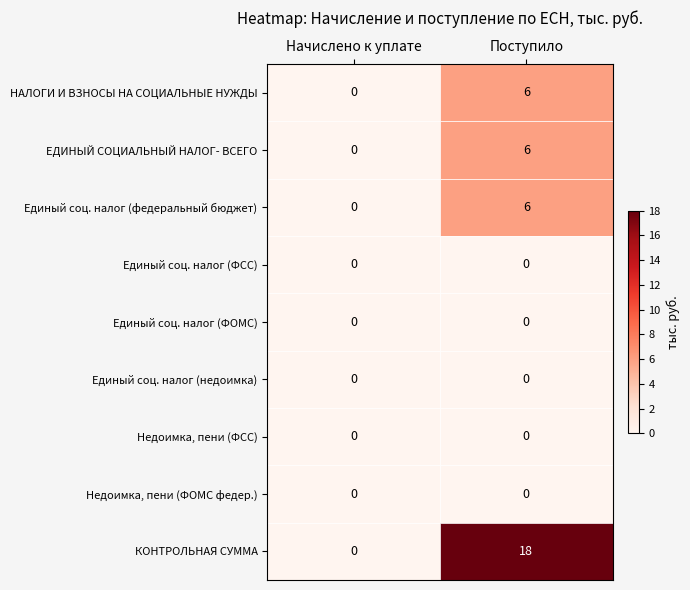

Which series has the widest spread of values?

КОНТРОЛЬНАЯ СУММА